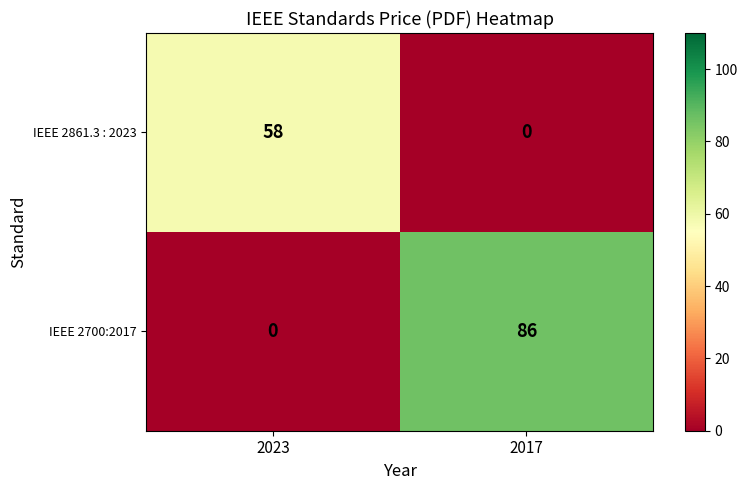

How many values in the IEEE 2861.3 : 2023 series are below 58?

1